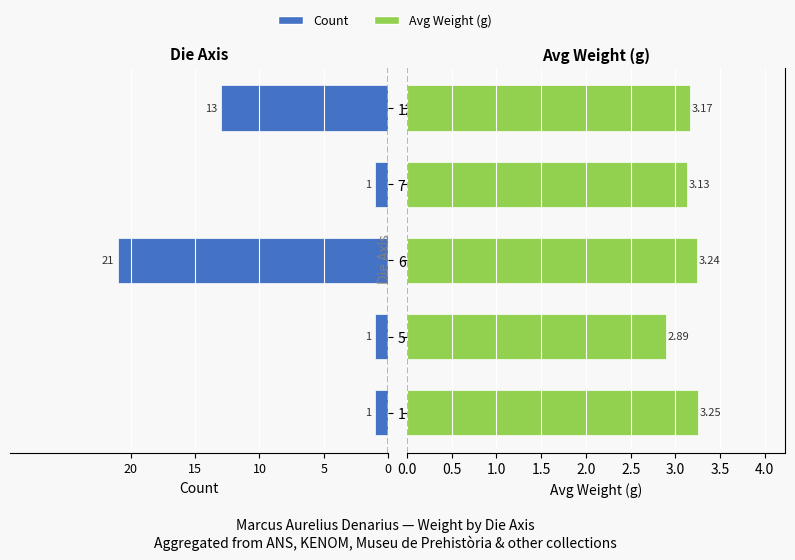

What is the average value of the Avg Weight series?

3.1